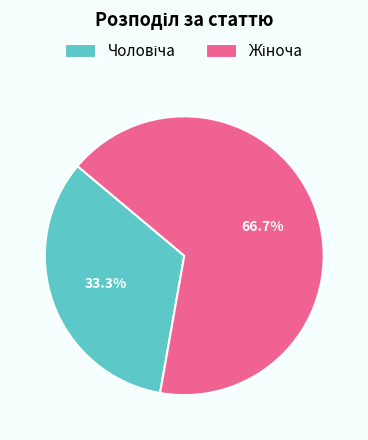

How many slices are in this pie chart?

2